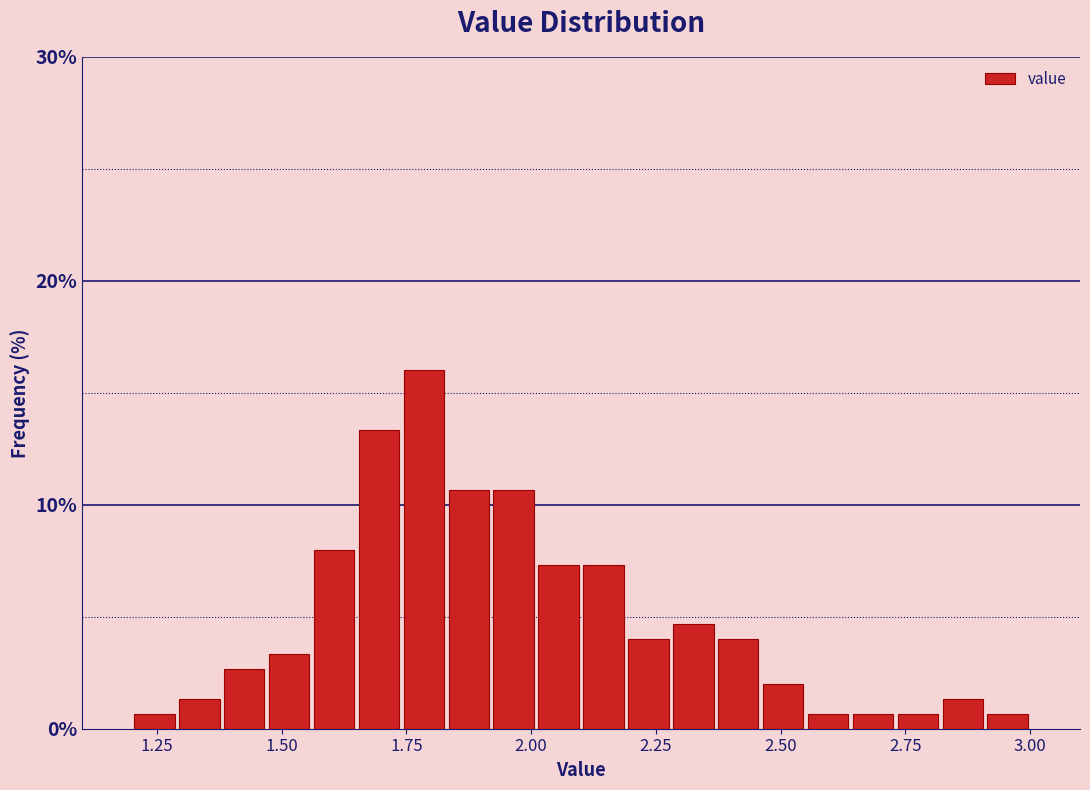

Around what value on the x-axis is the tallest bar? Give the approximate position of its centre, as read against the axis.

1.80